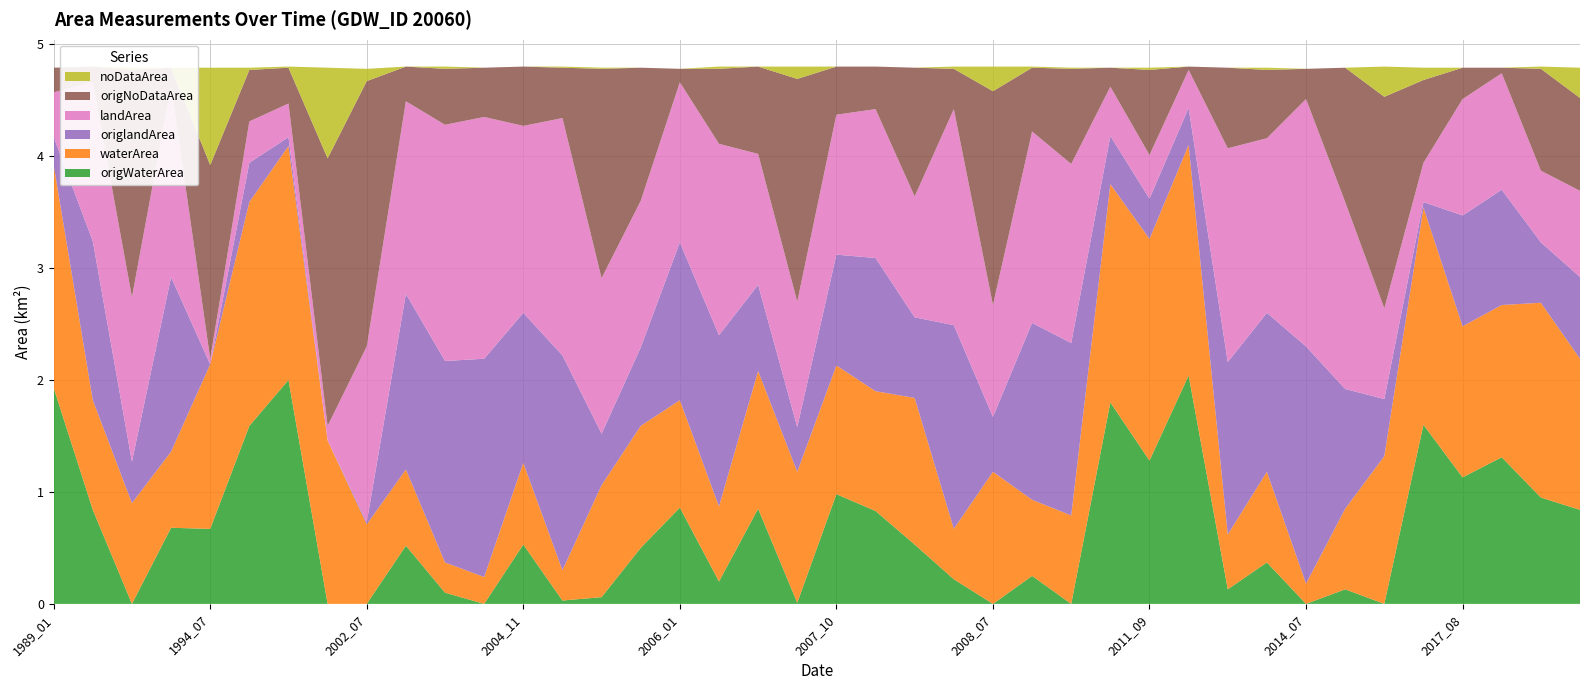

Reading left to right, extract all data points from this chart.

origWaterArea: 1989_01=1.9	1989_12=0.8	1992_06=0.0	1993_01=0.7	1994_07=0.7	1994_09=1.6	1995_01=2.0	1998_07=0.0	2002_07=0.0	2002_09=0.5	2004_02=0.1	2004_06=0.0	2004_11=0.5	2005_06=0.0	2005_09=0.1	2005_12=0.5	2006_01=0.9	2006_06=0.2	2006_11=0.8	2007_07=0.0	2007_10=1.0	2007_12=0.8	2008_01=0.5	2008_06=0.2	2008_07=0.0	2008_09=0.2	2010_09=0.0	2010_10=1.8	2011_09=1.3	2011_10=2.0	2013_04=0.1	2013_08=0.4	2014_07=0.0	2014_08=0.1	2015_06=0.0	2015_08=1.6	2017_08=1.1	2017_12=1.3	2019_09=0.9	2021_07=0.8
waterArea: 1989_01=2.0	1989_12=1.0	1992_06=0.9	1993_01=0.7	1994_07=1.5	1994_09=2.0	1995_01=2.1	1998_07=1.5	2002_07=0.7	2002_09=0.7	2004_02=0.3	2004_06=0.2	2004_11=0.7	2005_06=0.3	2005_09=1.0	2005_12=1.1	2006_01=1.0	2006_06=0.7	2006_11=1.2	2007_07=1.2	2007_10=1.1	2007_12=1.1	2008_01=1.3	2008_06=0.5	2008_07=1.2	2008_09=0.7	2010_09=0.8	2010_10=1.9	2011_09=2.0	2011_10=2.1	2013_04=0.5	2013_08=0.8	2014_07=0.2	2014_08=0.7	2015_06=1.3	2015_08=1.9	2017_08=1.4	2017_12=1.4	2019_09=1.7	2021_07=1.4
origlandArea: 1989_01=0.2	1989_12=1.4	1992_06=0.4	1993_01=1.6	1994_07=0.0	1994_09=0.3	1995_01=0.1	1998_07=0.0	2002_07=0.0	2002_09=1.6	2004_02=1.8	2004_06=1.9	2004_11=1.3	2005_06=1.9	2005_09=0.5	2005_12=0.7	2006_01=1.4	2006_06=1.5	2006_11=0.8	2007_07=0.4	2007_10=1.0	2007_12=1.2	2008_01=0.7	2008_06=1.8	2008_07=0.5	2008_09=1.6	2010_09=1.5	2010_10=0.4	2011_09=0.4	2011_10=0.3	2013_04=1.5	2013_08=1.4	2014_07=2.1	2014_08=1.1	2015_06=0.5	2015_08=0.1	2017_08=1.0	2017_12=1.0	2019_09=0.5	2021_07=0.7
landArea: 1989_01=0.4	1989_12=1.4	1992_06=1.5	1993_01=1.7	1994_07=0.1	1994_09=0.4	1995_01=0.3	1998_07=0.1	2002_07=1.6	2002_09=1.7	2004_02=2.1	2004_06=2.2	2004_11=1.7	2005_06=2.1	2005_09=1.4	2005_12=1.3	2006_01=1.4	2006_06=1.7	2006_11=1.2	2007_07=1.1	2007_10=1.2	2007_12=1.3	2008_01=1.1	2008_06=1.9	2008_07=1.0	2008_09=1.7	2010_09=1.6	2010_10=0.4	2011_09=0.4	2011_10=0.3	2013_04=1.9	2013_08=1.6	2014_07=2.2	2014_08=1.7	2015_06=0.8	2015_08=0.3	2017_08=1.0	2017_12=1.0	2019_09=0.6	2021_07=0.8
origNoDataArea: 1989_01=0.2	1989_12=0.1	1992_06=2.0	1993_01=0.2	1994_07=1.7	1994_09=0.5	1995_01=0.3	1998_07=2.4	2002_07=2.4	2002_09=0.3	2004_02=0.5	2004_06=0.4	2004_11=0.5	2005_06=0.5	2005_09=1.9	2005_12=1.2	2006_01=0.1	2006_06=0.7	2006_11=0.8	2007_07=2.0	2007_10=0.4	2007_12=0.4	2008_01=1.1	2008_06=0.4	2008_07=1.9	2008_09=0.6	2010_09=0.8	2010_10=0.2	2011_09=0.8	2011_10=0.0	2013_04=0.7	2013_08=0.6	2014_07=0.3	2014_08=1.2	2015_06=1.9	2015_08=0.7	2017_08=0.3	2017_12=0.1	2019_09=0.9	2021_07=0.8
noDataArea: 1989_01=0.0	1989_12=0.0	1992_06=0.0	1993_01=0.0	1994_07=0.9	1994_09=0.0	1995_01=0.0	1998_07=0.8	2002_07=0.1	2002_09=0.0	2004_02=0.0	2004_06=0.0	2004_11=0.0	2005_06=0.0	2005_09=0.0	2005_12=0.0	2006_01=0.0	2006_06=0.0	2006_11=0.0	2007_07=0.1	2007_10=0.0	2007_12=0.0	2008_01=0.0	2008_06=0.0	2008_07=0.2	2008_09=0.0	2010_09=0.0	2010_10=0.0	2011_09=0.0	2011_10=0.0	2013_04=0.0	2013_08=0.0	2014_07=0.0	2014_08=0.0	2015_06=0.3	2015_08=0.1	2017_08=0.0	2017_12=0.0	2019_09=0.0	2021_07=0.3